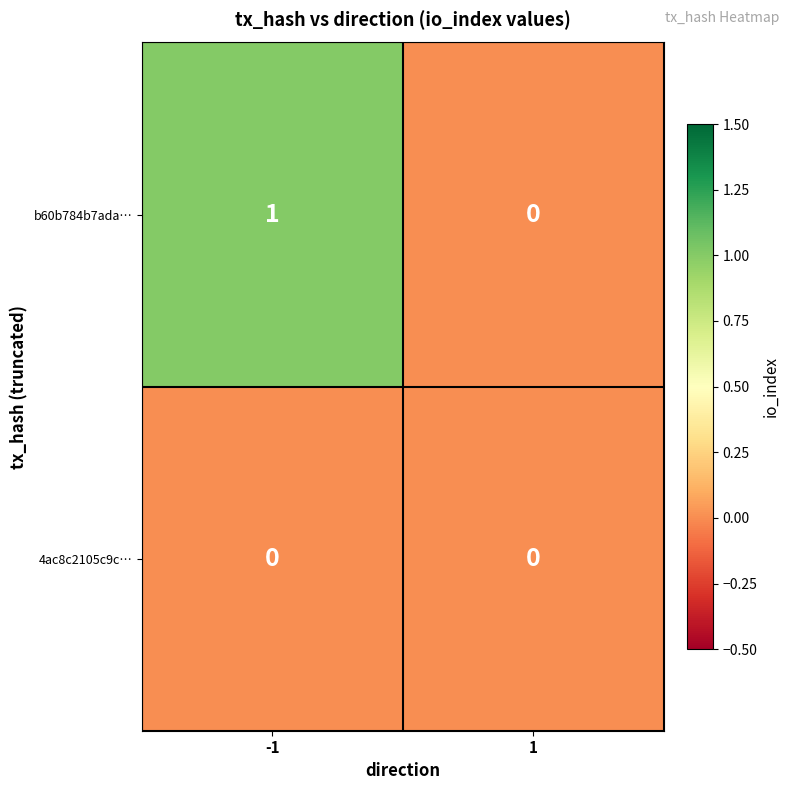

Reading left to right, list all the values displayed in this chart.

b60b784b7ada…: 1	0
4ac8c2105c9c…: 0	0